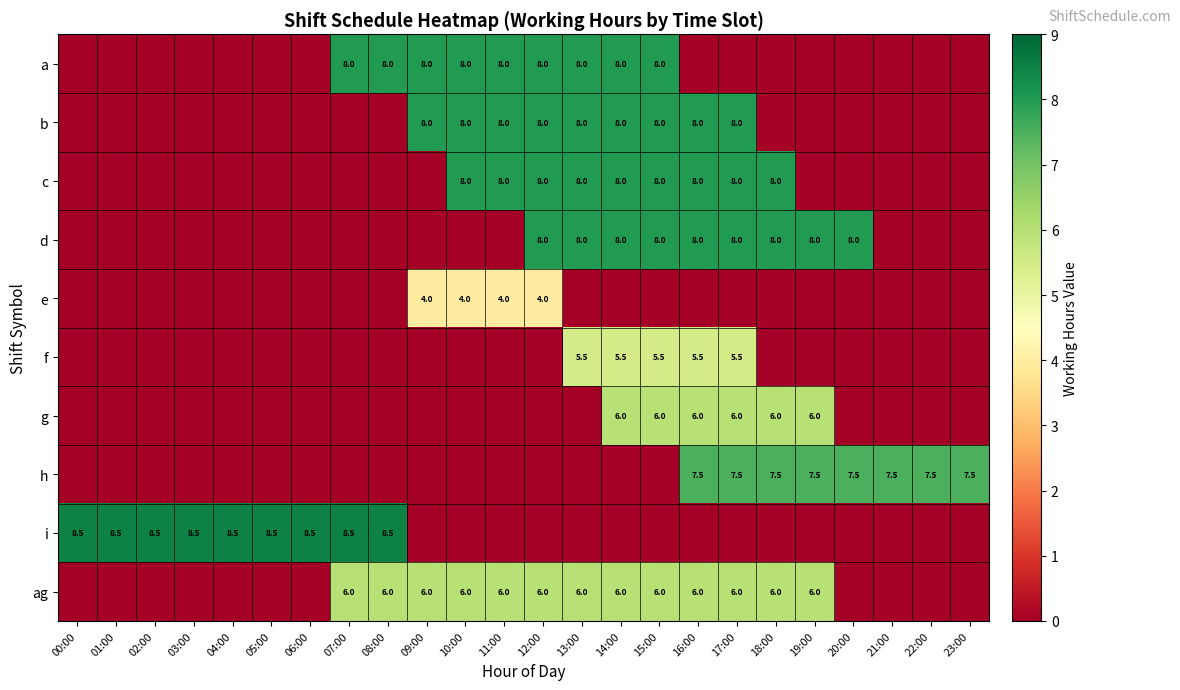

Which label corresponds to the largest value in the chart?

00:00